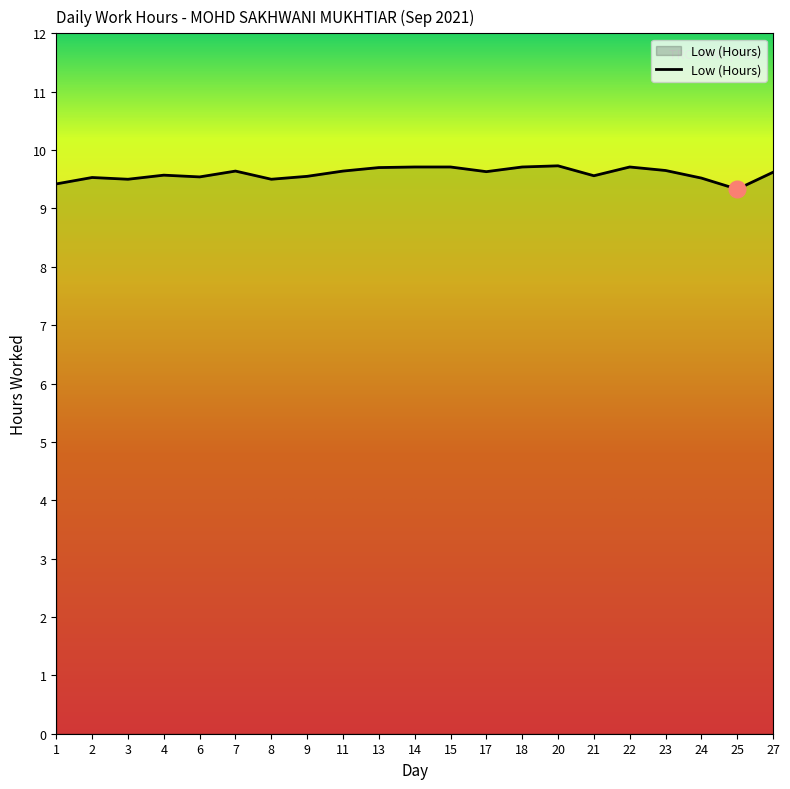

What is the greatest value displayed?

9.7